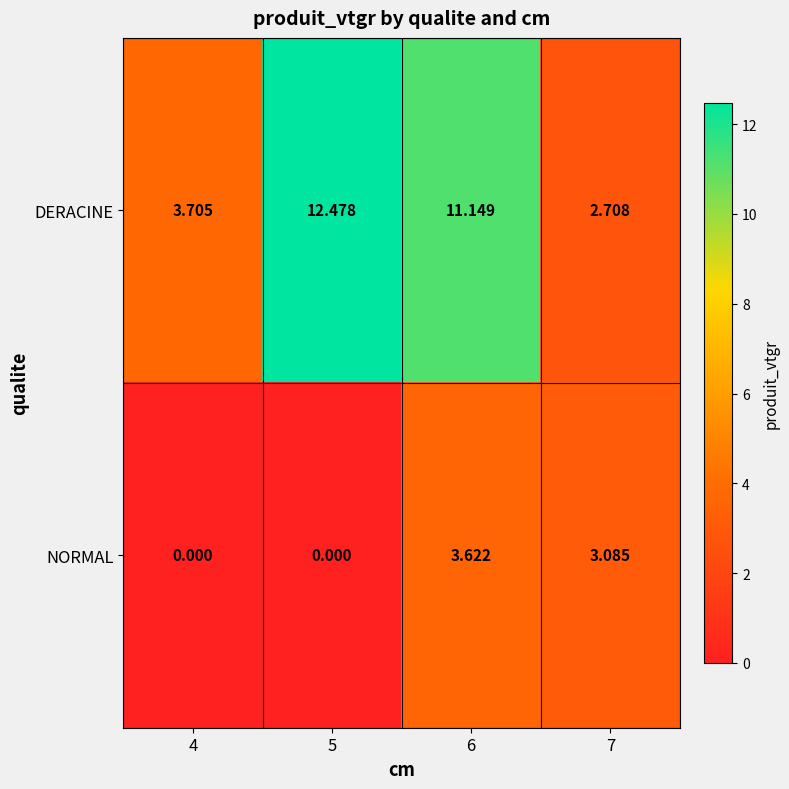

Rank the series by their average value, from highest to lowest.

DERACINE, NORMAL